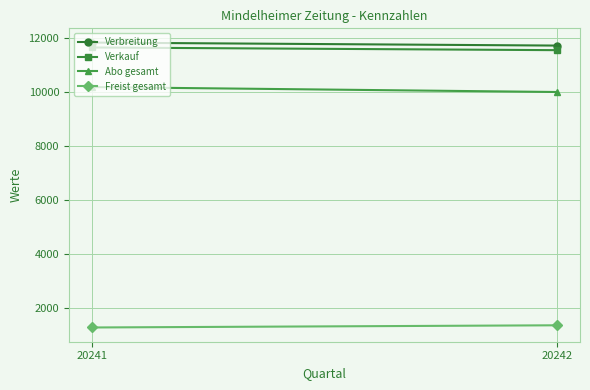

Which series has the largest range (max minus min)?

Abo gesamt